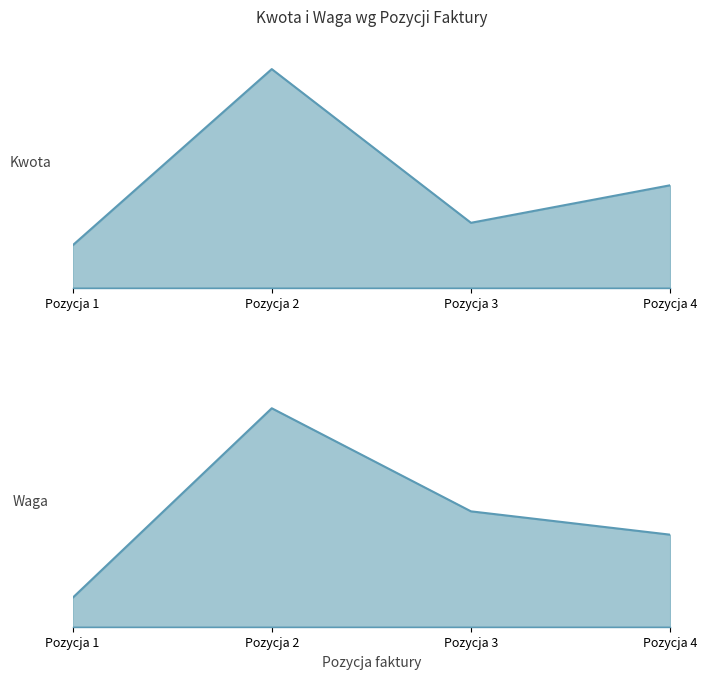

At which label does Waga reach its peak?

Pozycja 2